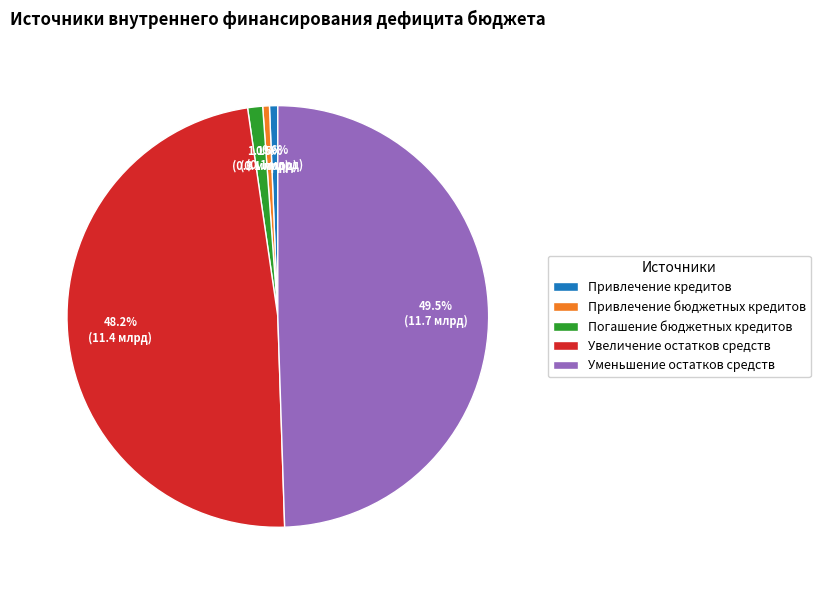

To the nearest percent, what percentage of the pie is Увеличение остатков средств?

48%